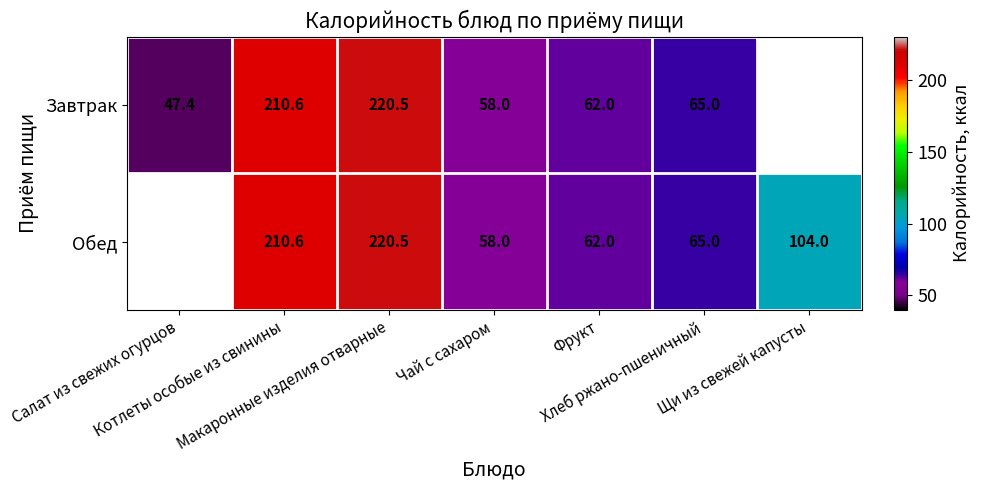

What is the maximum value shown in the chart?

220.5